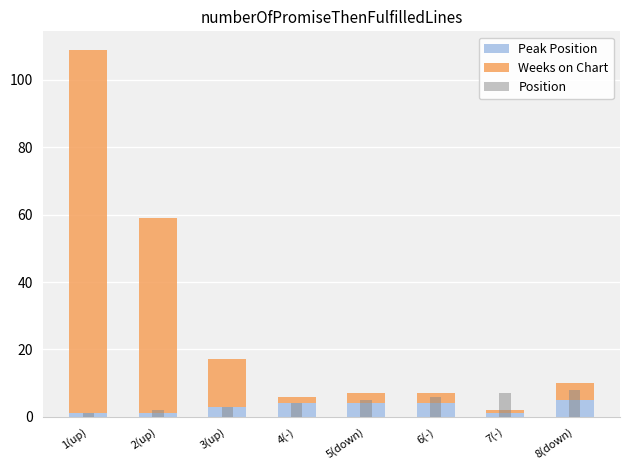

What is the spread (max minus min) of values at 6(-)?

3